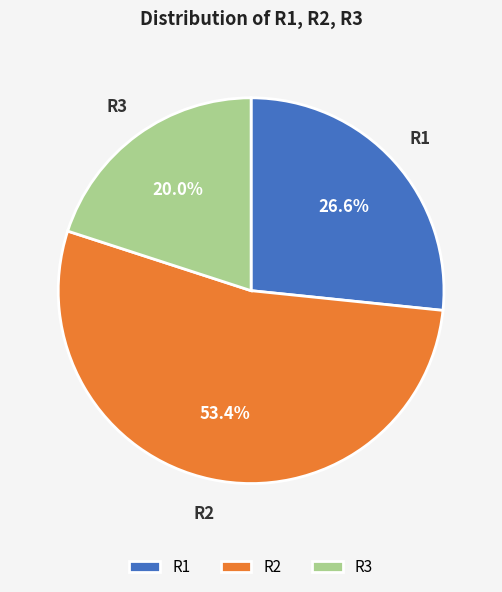

What is the majority slice?

R2